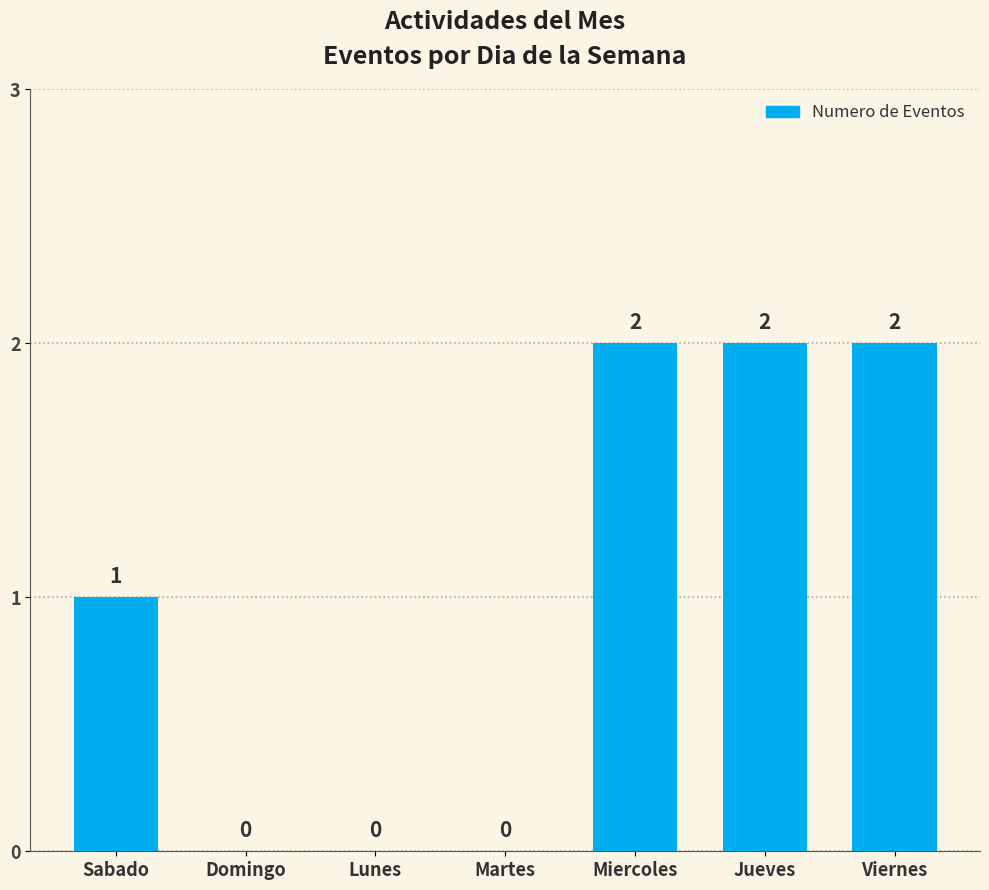

Are the bars horizontal?

No